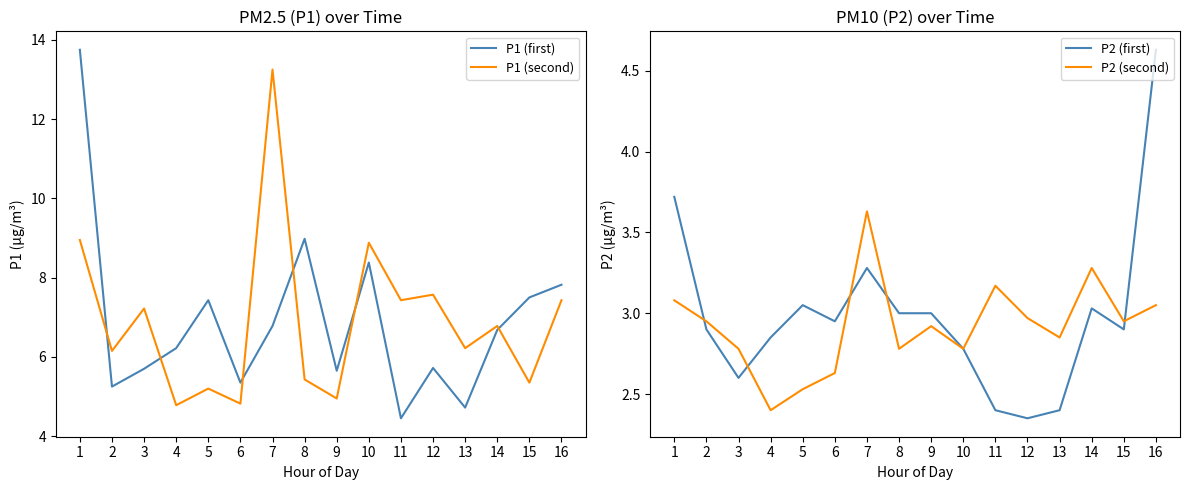

Reading left to right, transcribe all the data shown in this chart.

P1 (first): 13.8	5.2	5.7	6.2	7.4	5.3	6.8	9.0	5.7	8.4	4.5	5.7	4.7	6.7	7.5	7.8
P1 (second): 8.9	6.2	7.2	4.8	5.2	4.8	13.2	5.4	5.0	8.9	7.4	7.6	6.2	6.8	5.3	7.4
P2 (first): 3.7	2.9	2.6	2.9	3.0	3.0	3.3	3.0	3.0	2.8	2.4	2.4	2.4	3.0	2.9	4.6
P2 (second): 3.1	3.0	2.8	2.4	2.5	2.6	3.6	2.8	2.9	2.8	3.2	3.0	2.9	3.3	3.0	3.0